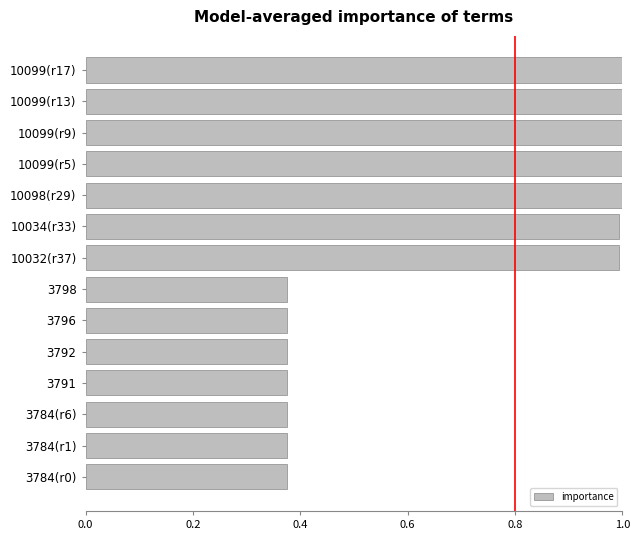

What is the maximum value shown in the chart?

1.0